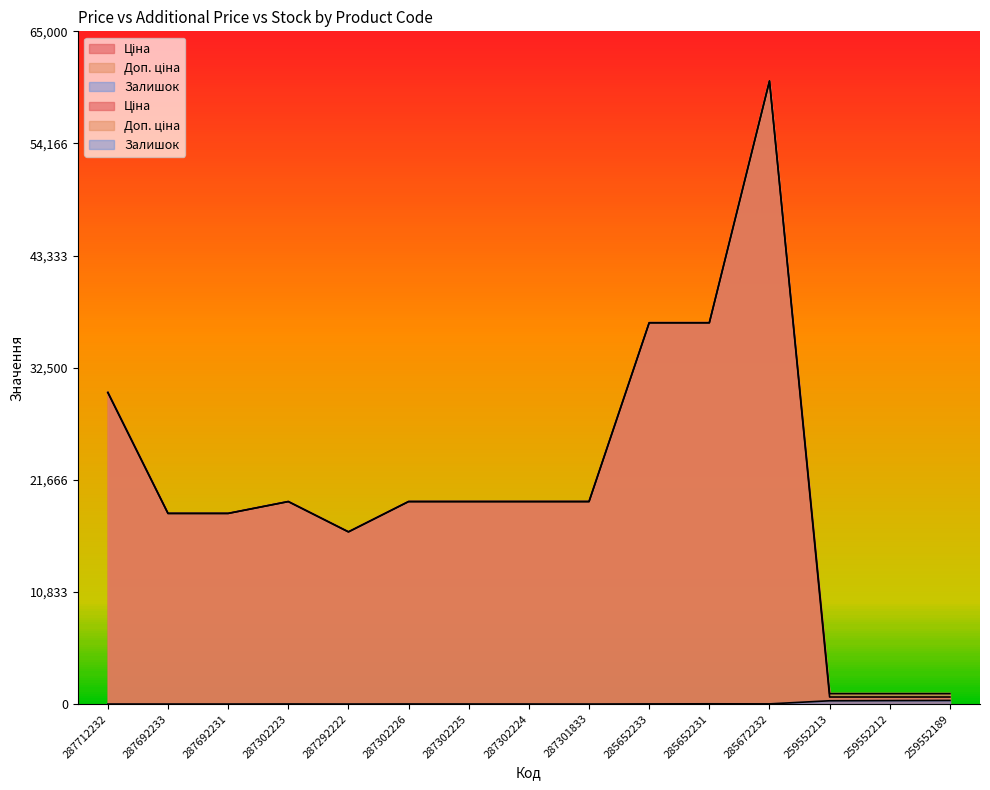

What is the difference between the highest and lowest values at 285672232?

60189.6